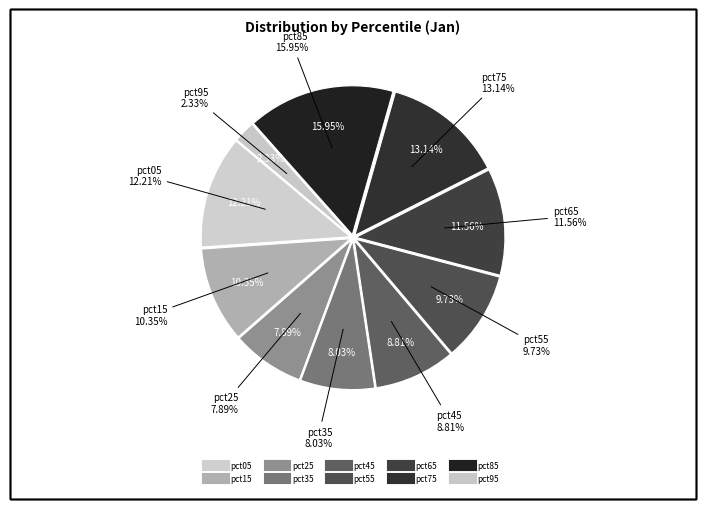

Is pct55 the majority of the pie?

No